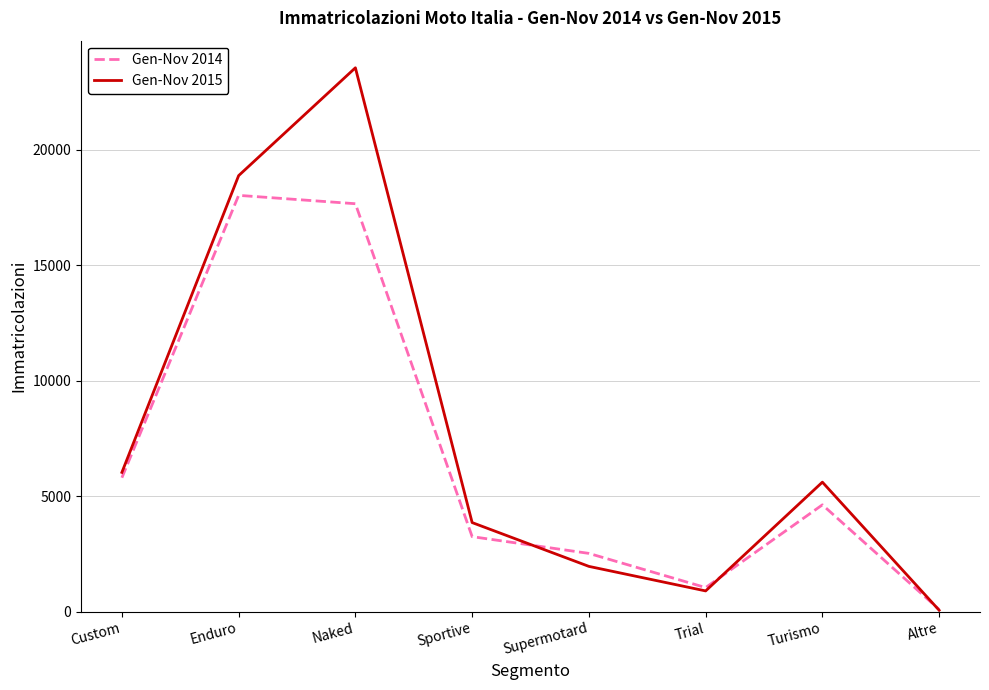

Does the chart have visible grid lines?

Yes